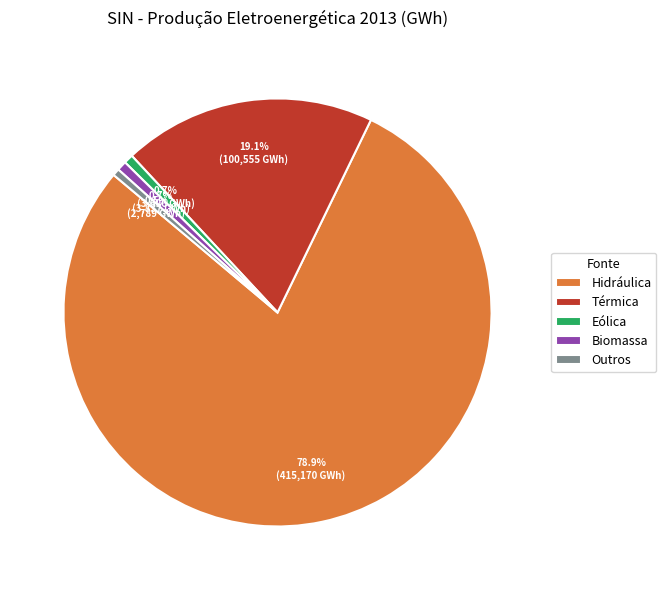

What is the ratio of the value at Eólica to the value at Outros?

1.3